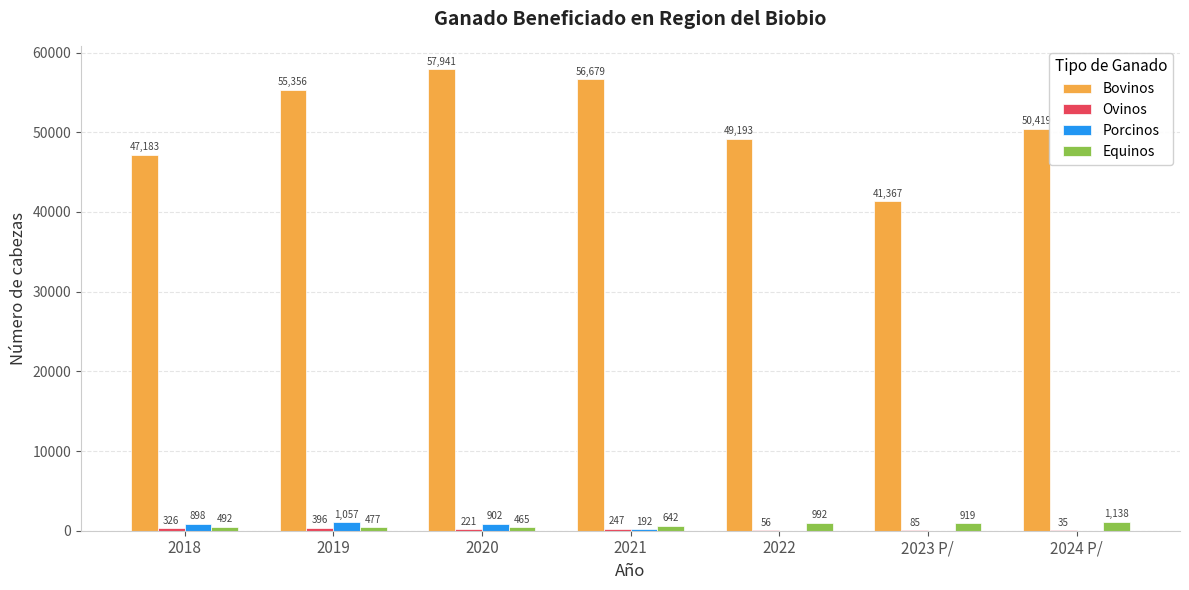

What is the sum of all Bovinos values?

358138